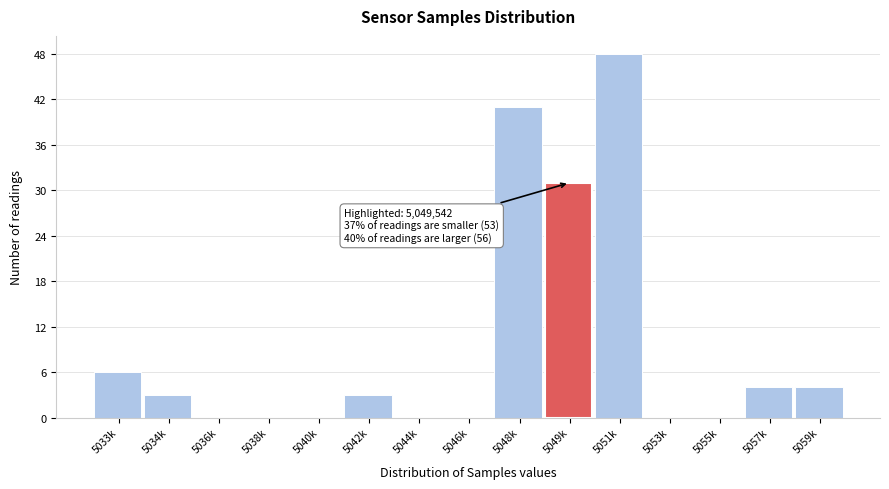

Reading left to right, what are all the values shown in this chart?

5033k=6	5034k=3	5036k=0	5038k=0	5040k=0	5042k=3	5044k=0	5046k=0	5048k=41	5049k=31	5051k=48	5053k=0	5055k=0	5057k=4	5059k=4